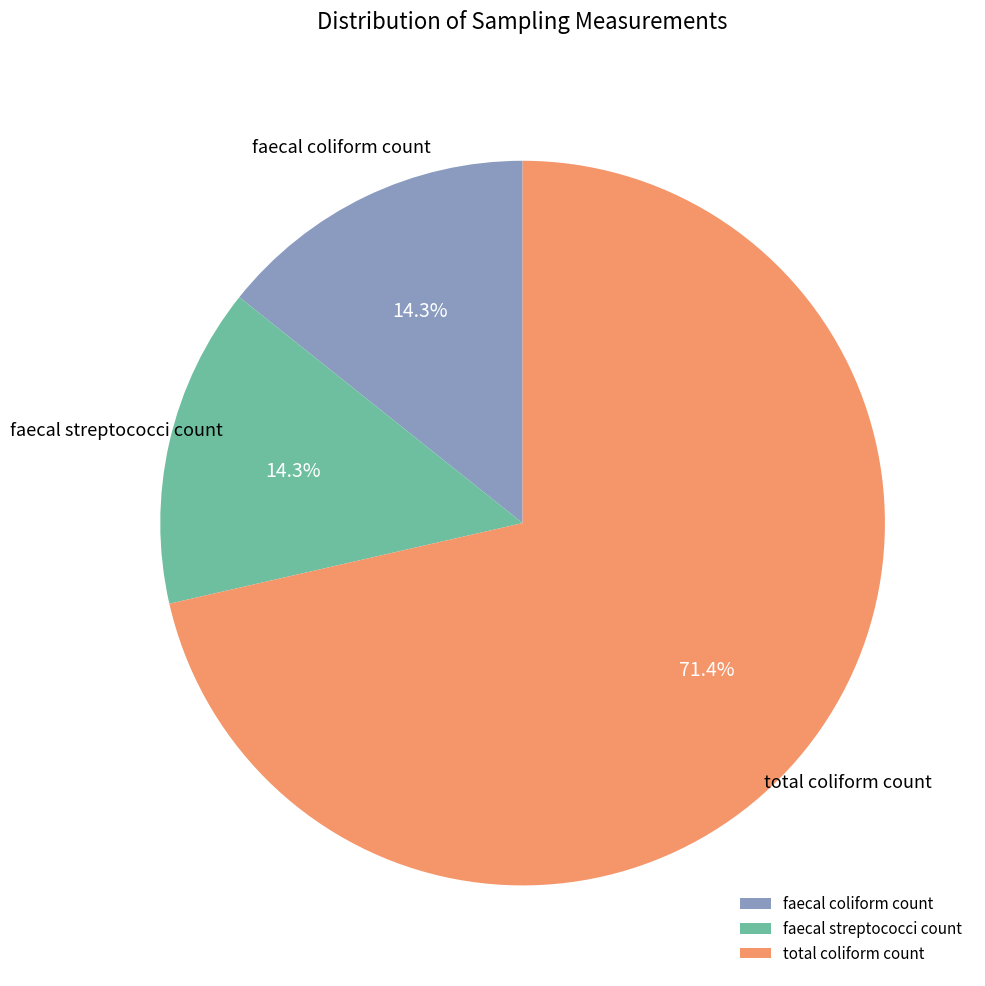

Do faecal streptococci count and faecal coliform count together represent more than half of the pie?

No